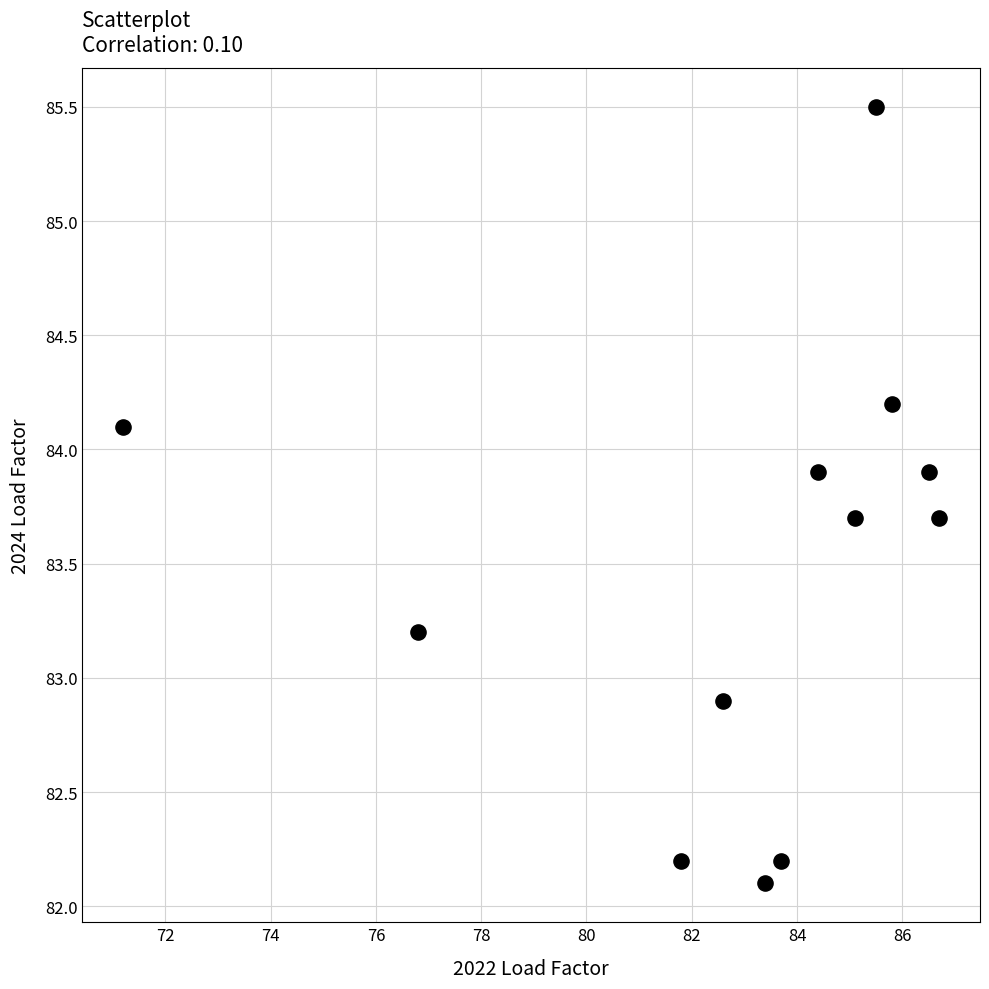

What Y value in the scatter plot is closest to 83?

82.9